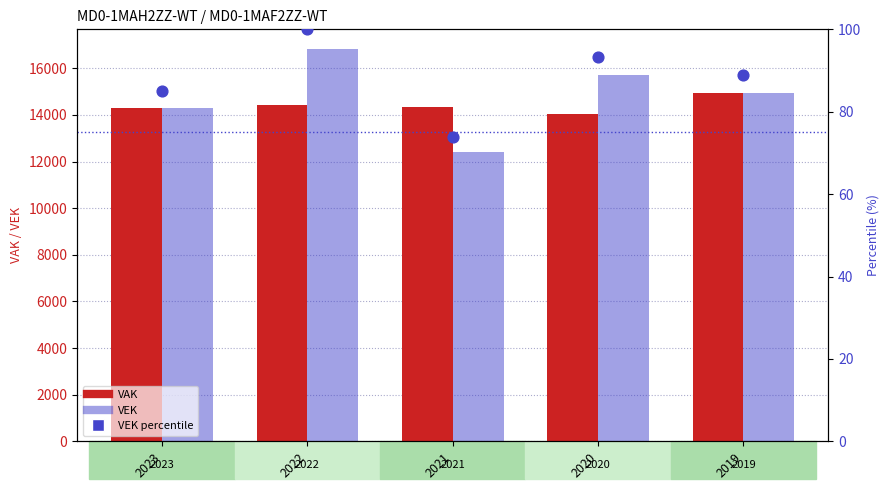

At how many categories does at least one series exceed 15175?

2